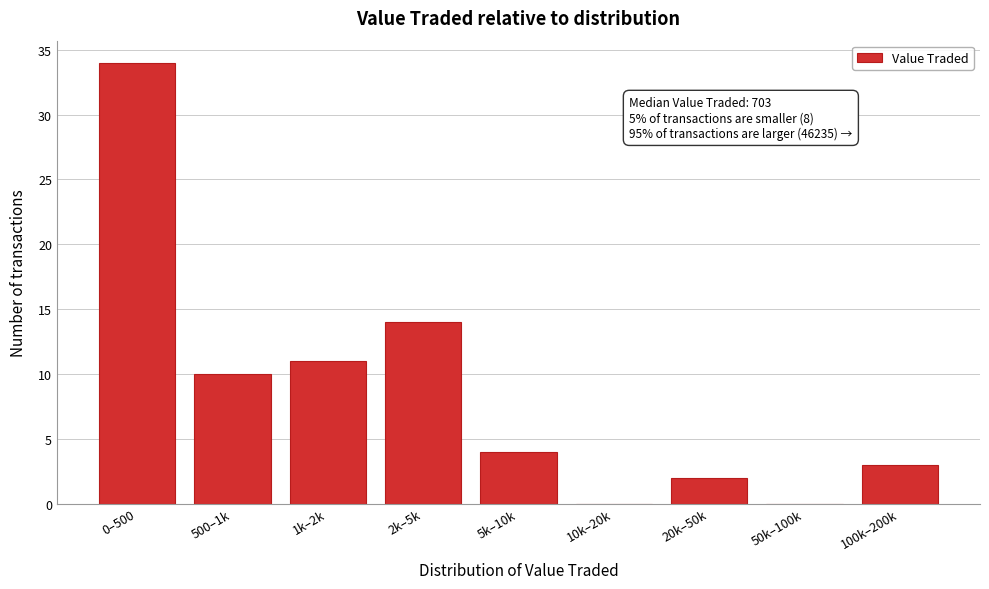

Reading left to right, what are all the values shown in this chart?

0–500=34	500–1k=10	1k–2k=11	2k–5k=14	5k–10k=4	10k–20k=0	20k–50k=2	50k–100k=0	100k–200k=3